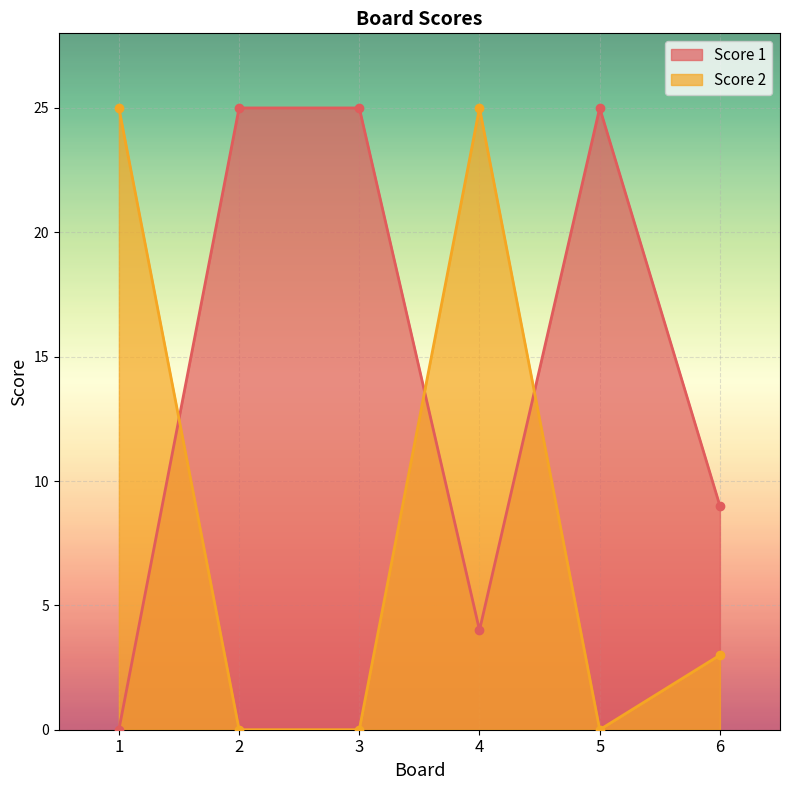

Where is Score 1 nearest to the value 12?

6